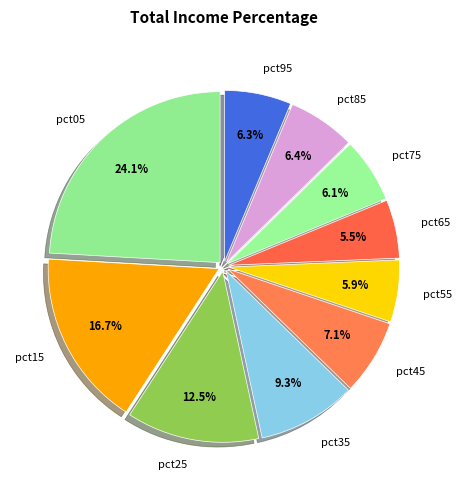

The pct25 slice represents 27% of the pie. True or false?

False